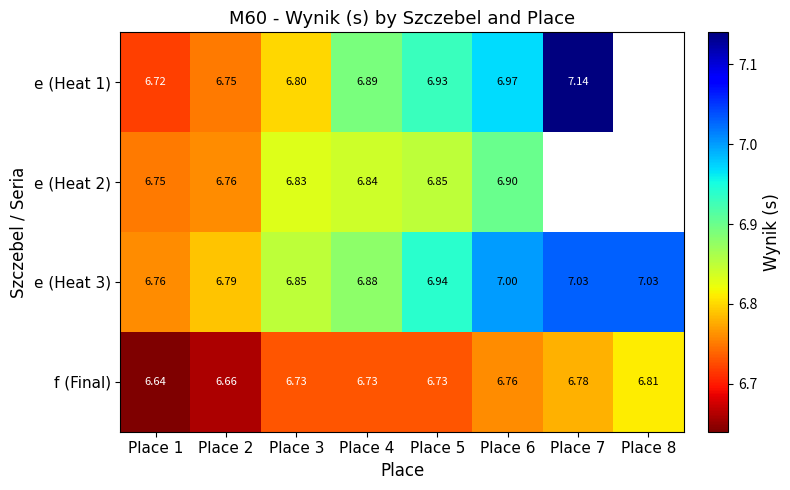

Between Place 4 and Place 5, which is larger?

Place 5